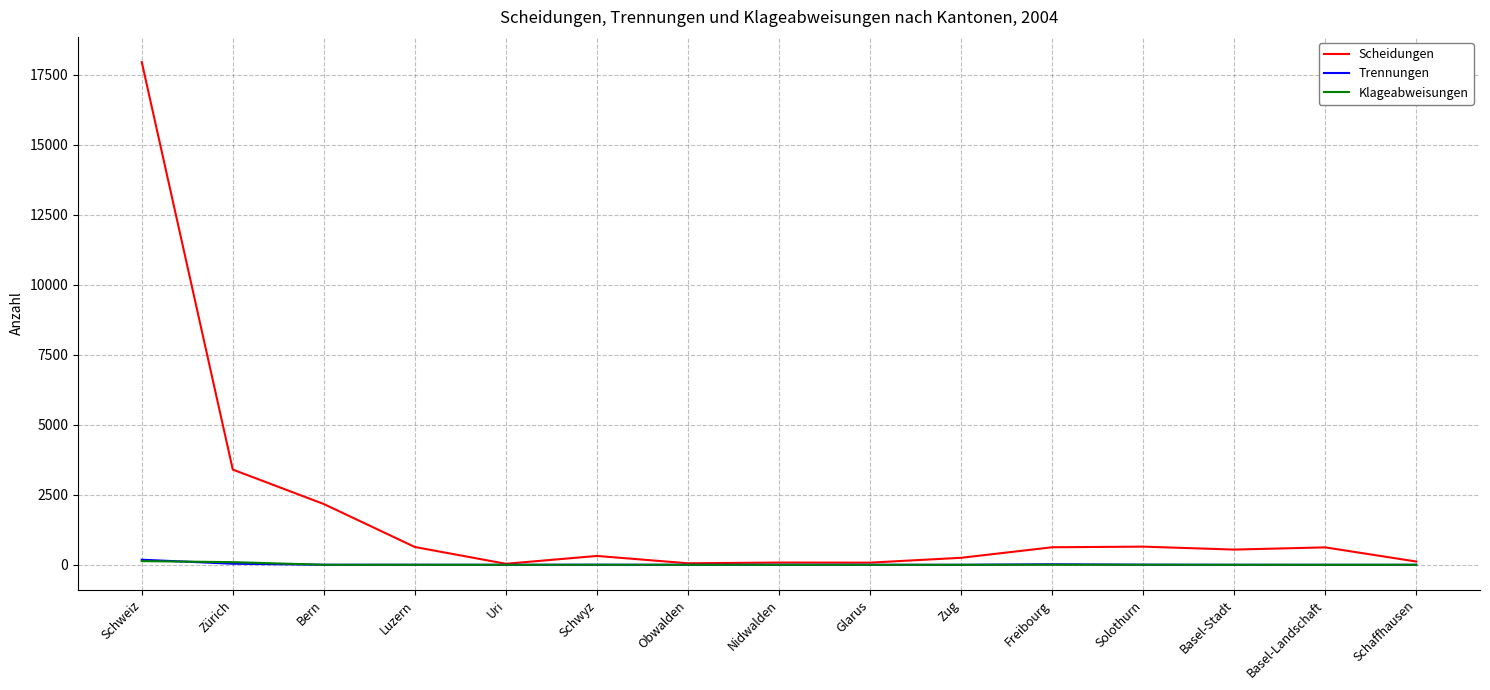

True or false: Klageabweisungen has a value of 0 at Obwalden.

True